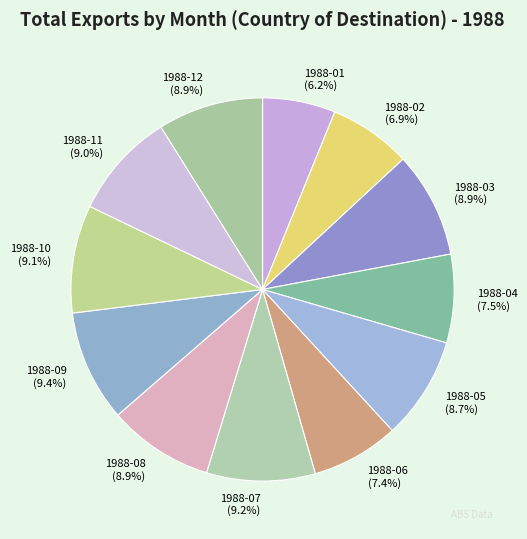

To the nearest percent, what is the combined percentage of 1988-06 and 1988-01?

14%